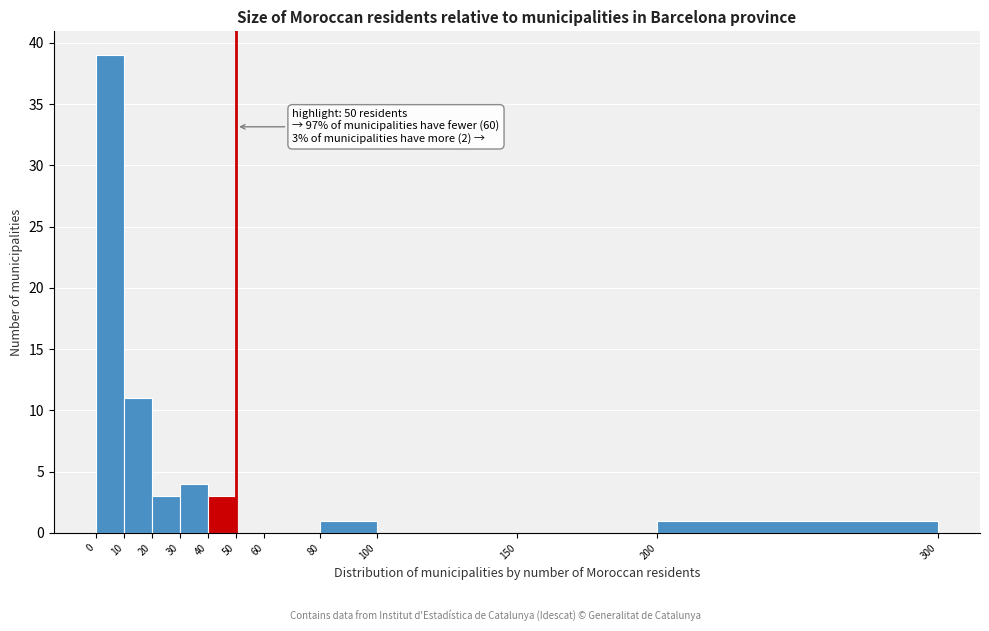

Which range on the x-axis has the tallest bar?

0 to 10